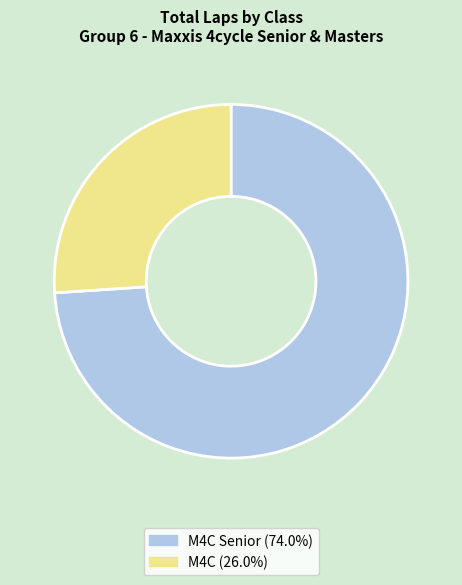

Combined, do M4C Senior (74.0%) and M4C (26.0%) account for over 50%?

Yes